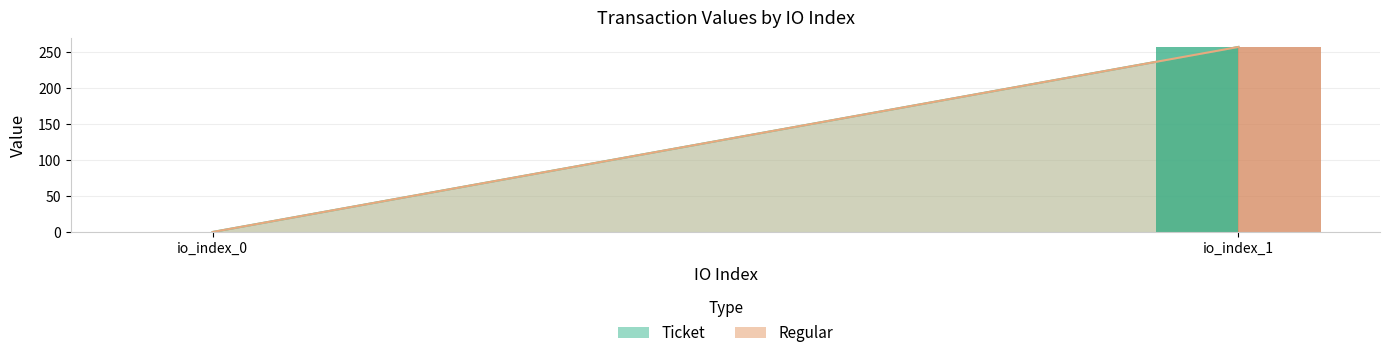

What is the minimum value shown in the chart?

0.1